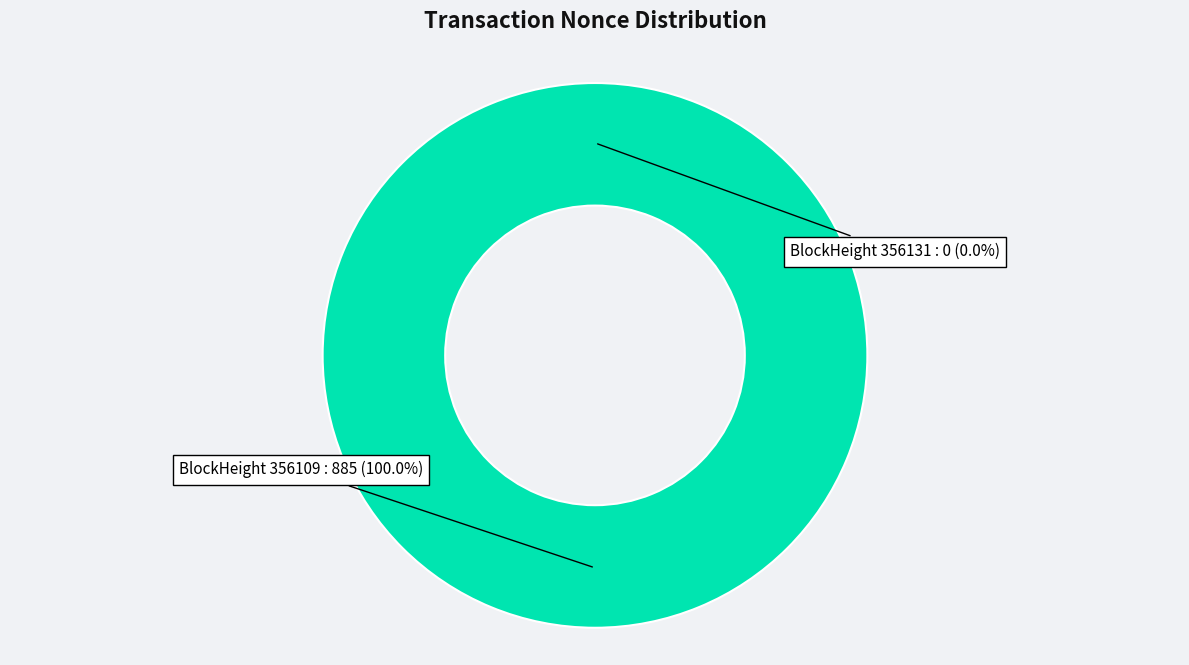

What is the smallest slice in the pie chart?

356131